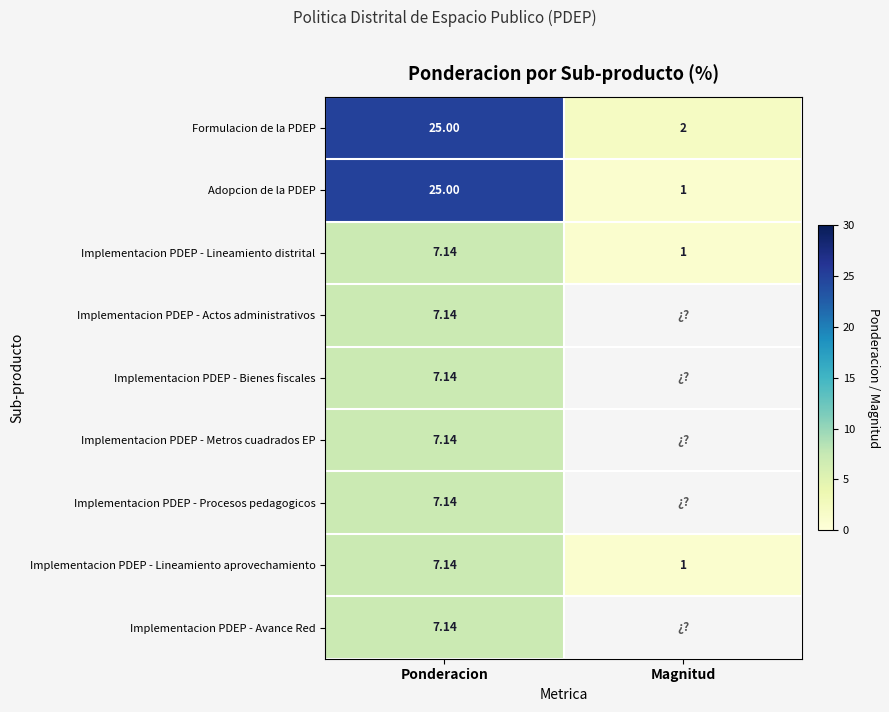

At how many categories does at least one series exceed 17?

1